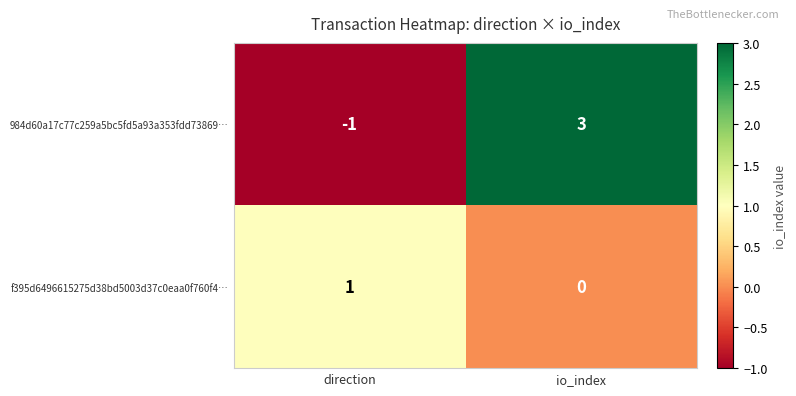

Reading left to right, extract all data points from this chart.

984d60a17c77c259a5bc5fd5a93a353fdd73869…: -1	3
f395d6496615275d38bd5003d37c0eaa0f760f4…: 1	0